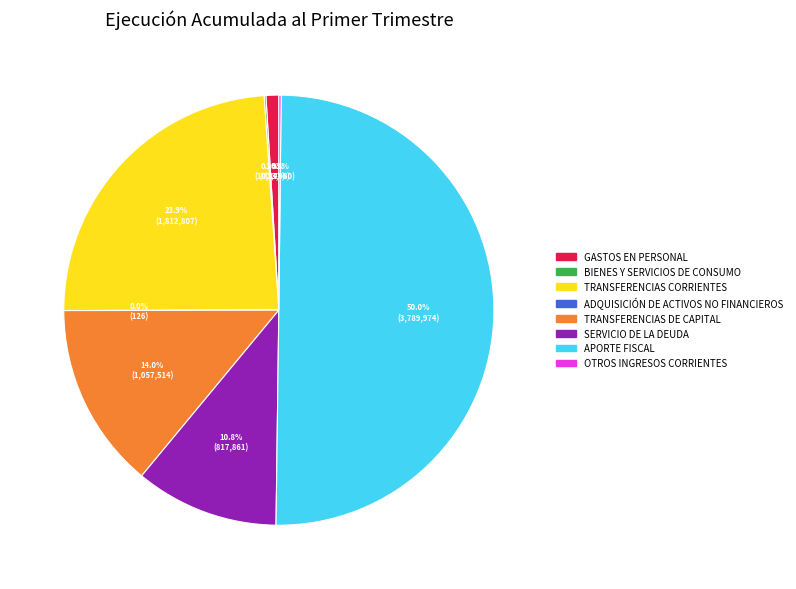

To the nearest percent, what is the difference between the GASTOS EN PERSONAL and TRANSFERENCIAS CORRIENTES slice percentages?

23%